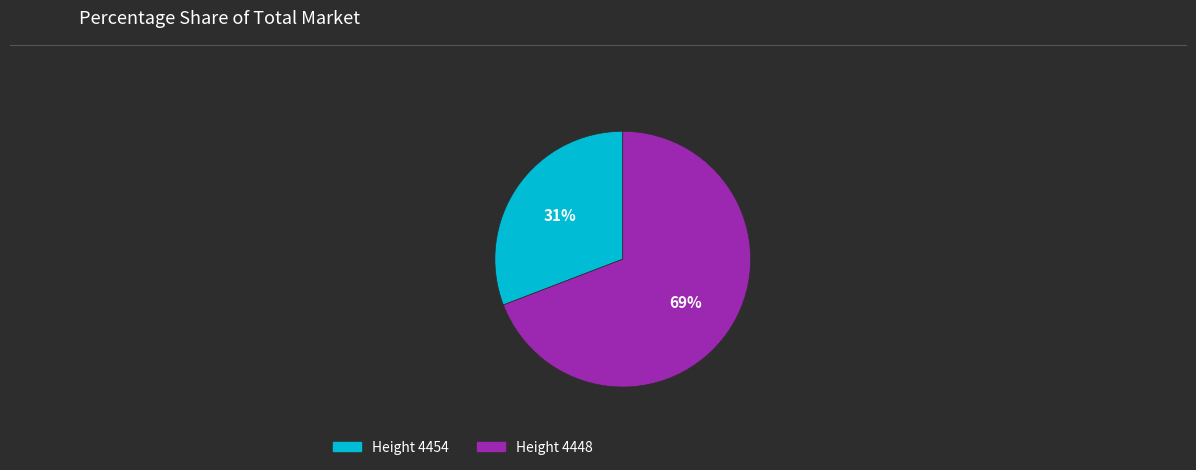

To the nearest percent, what is the difference between the largest and smallest slice percentages?

38%